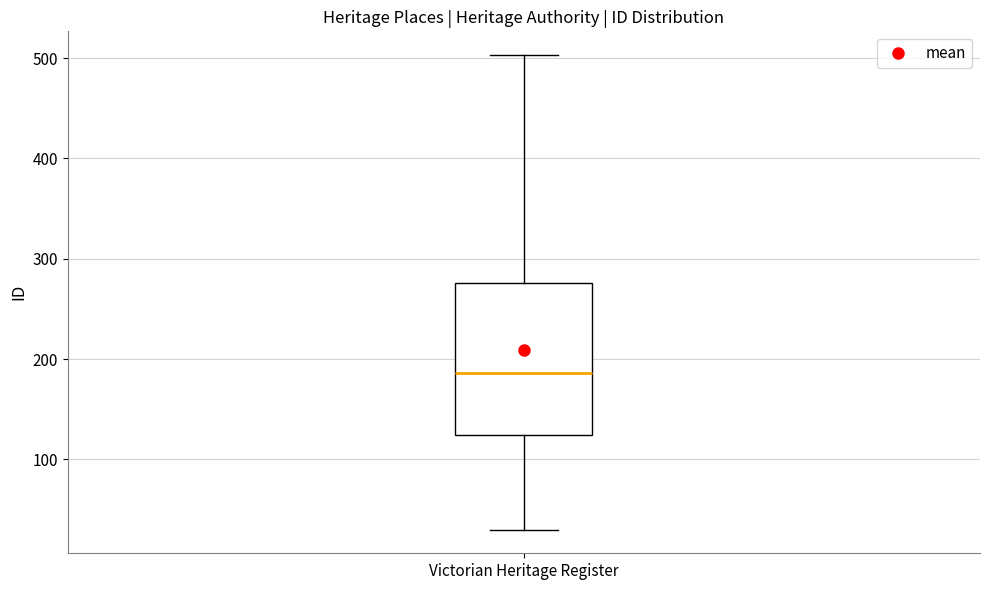

Transcribe this box plot: give where the median line is, the range the box spans, and where the two whiskers end, as read against the y-axis. The values are not printed on the chart, so give them approximately, as read against the axis.

median 190, box 120 to 280, whiskers 30 to 500